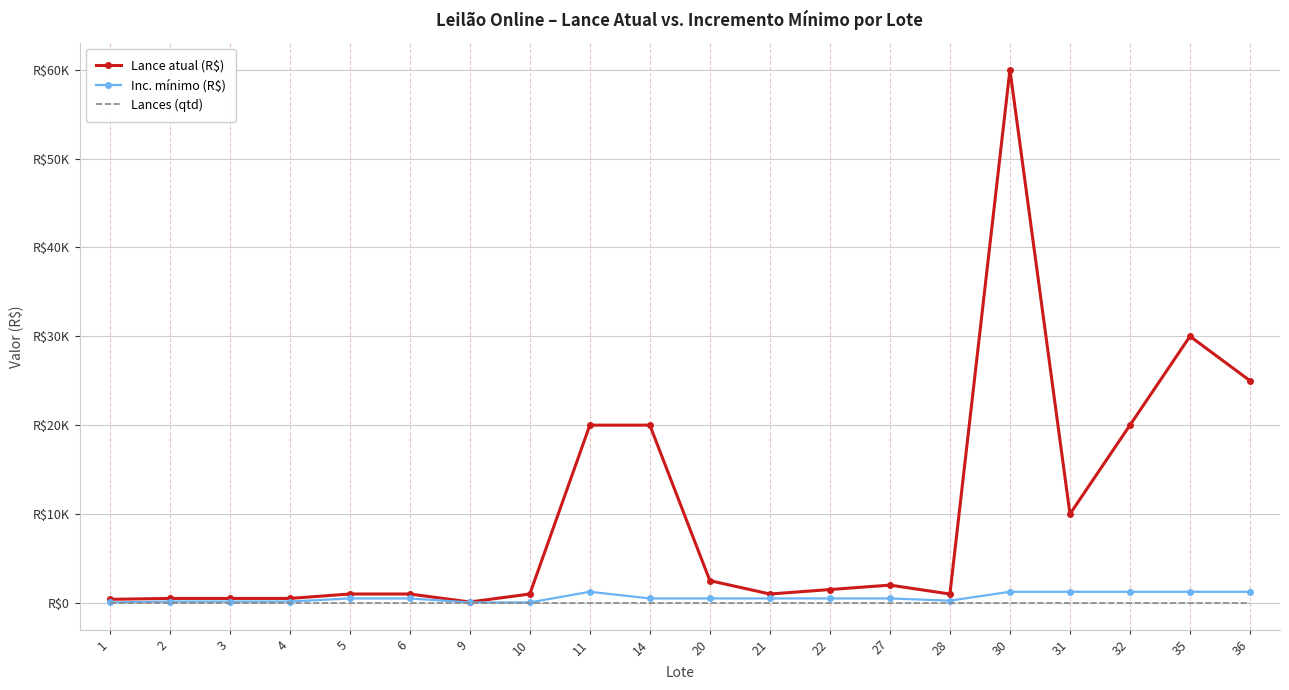

True or false: Lance atual (R$) and Inc. mínimo (R$) intersect in this chart.

False